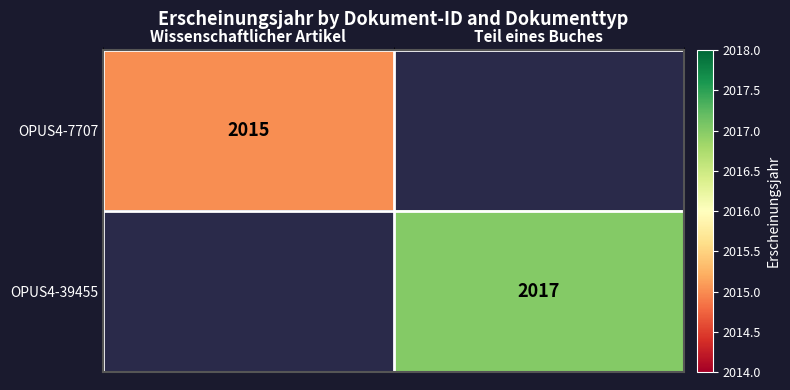

True or false: OPUS4-39455 has a value of 2017 at Teil eines Buches.

True